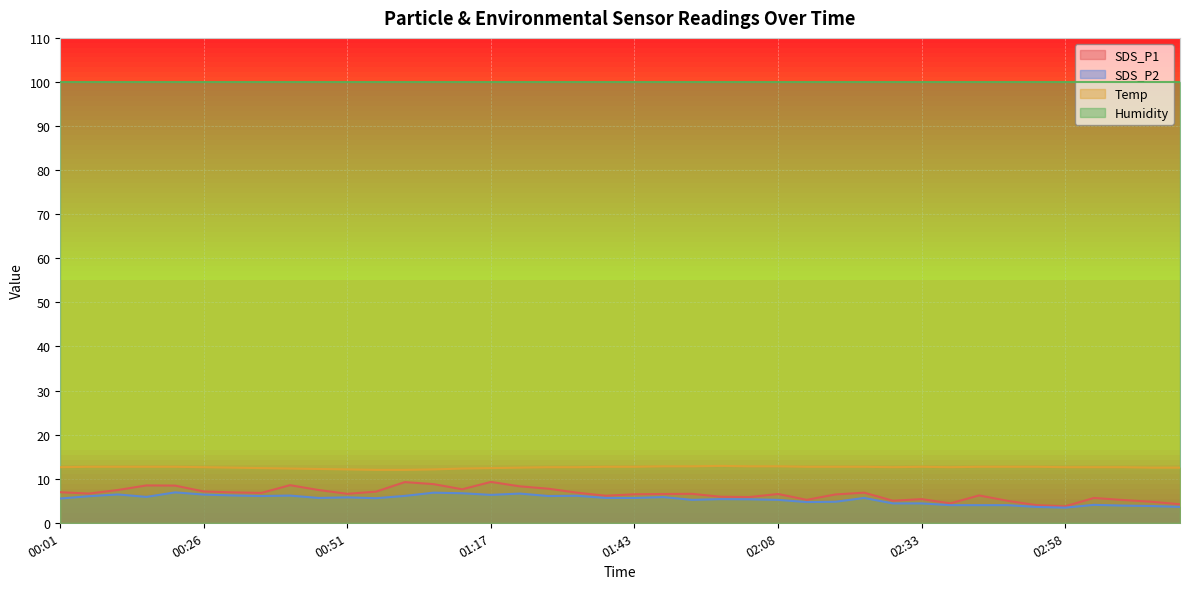

What is the highest value of the SDS_P1 series?

9.3